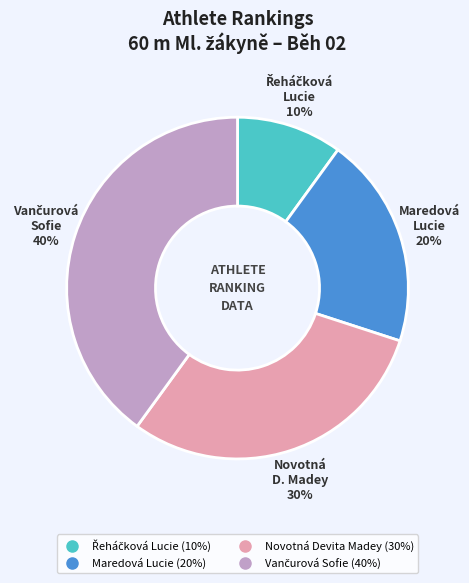

Is it true that Maredová Lucie is 20% of the pie?

True